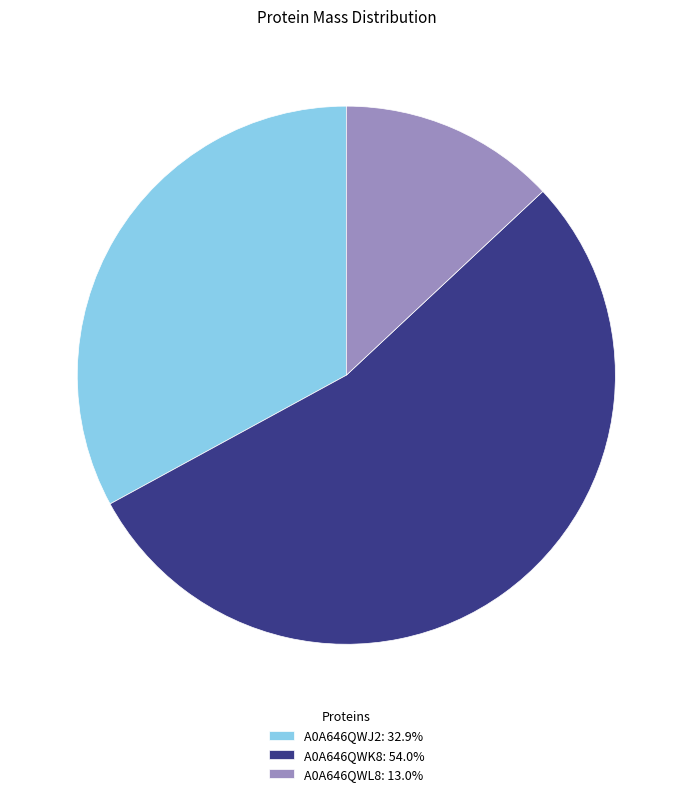

Is A0A646QWK8: 54.0% the majority of the pie?

Yes